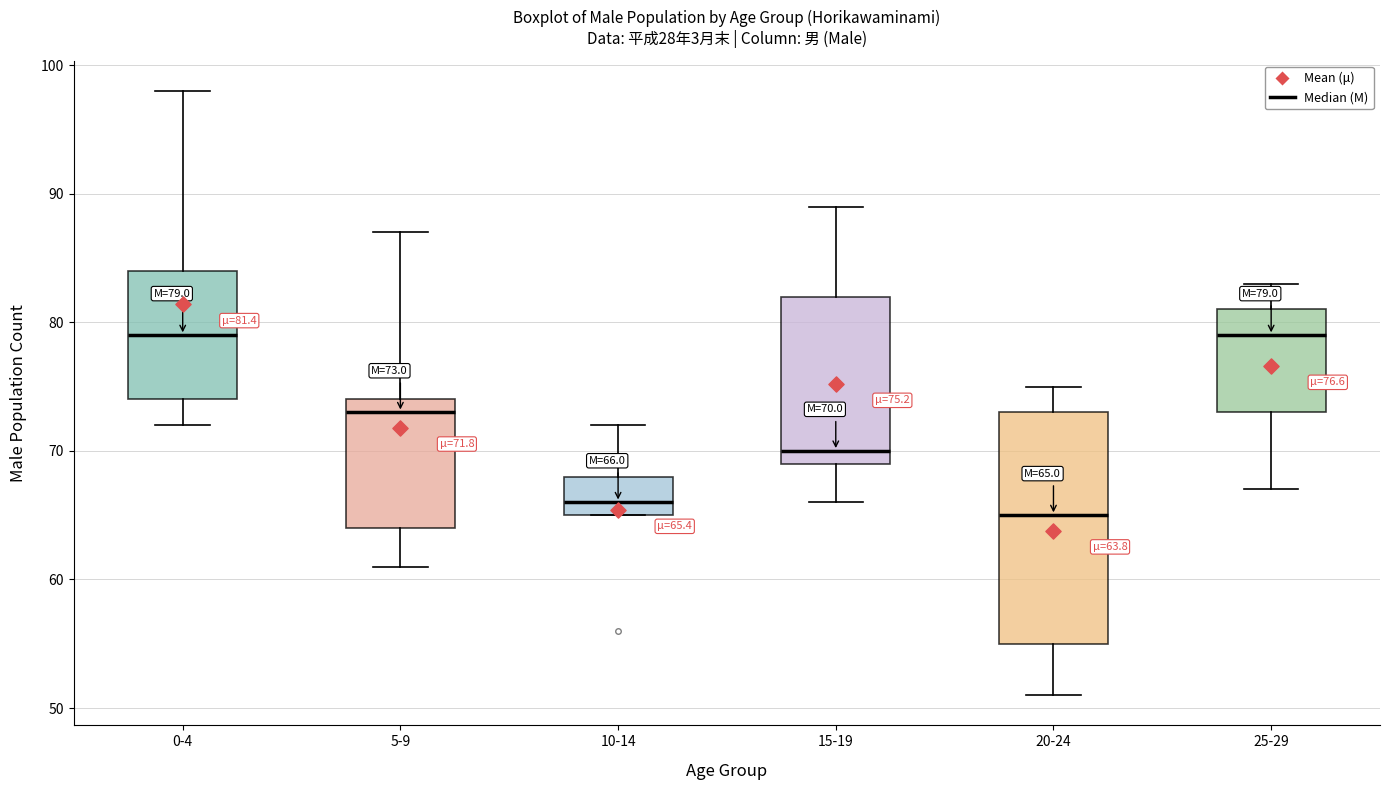

Which box is the tallest, from its lower edge to its upper edge?

20-24